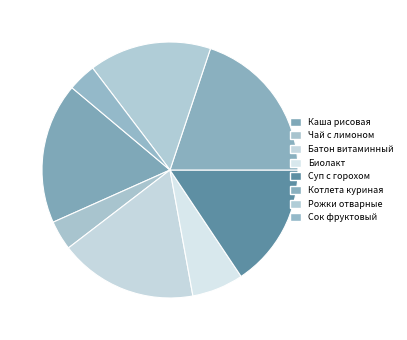

Is Батон витаминный the majority of the pie?

No